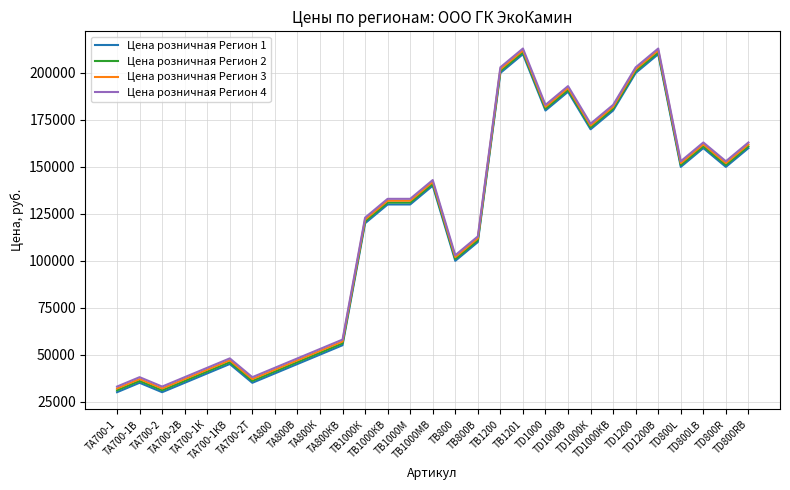

Where is the first local minimum for Цена розничная Регион 2?

ТА700-2